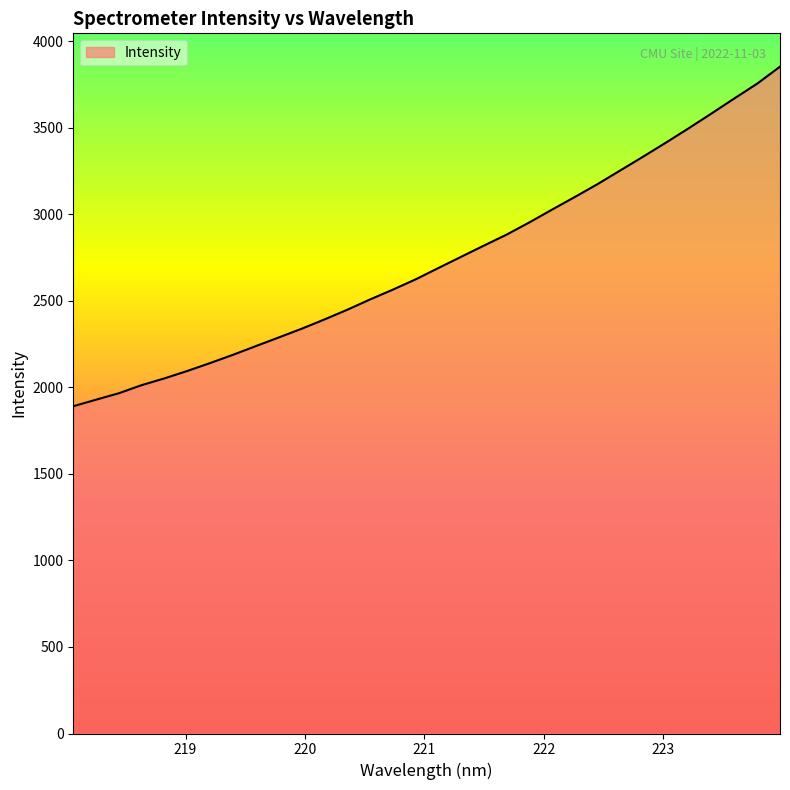

What is the maximum value shown in the chart?

3851.8